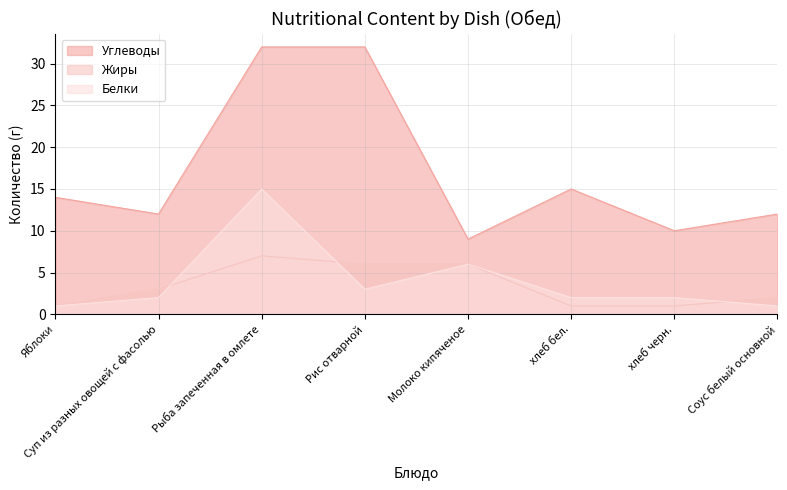

What is the difference between the second highest and second lowest values in the Жиры series?

5